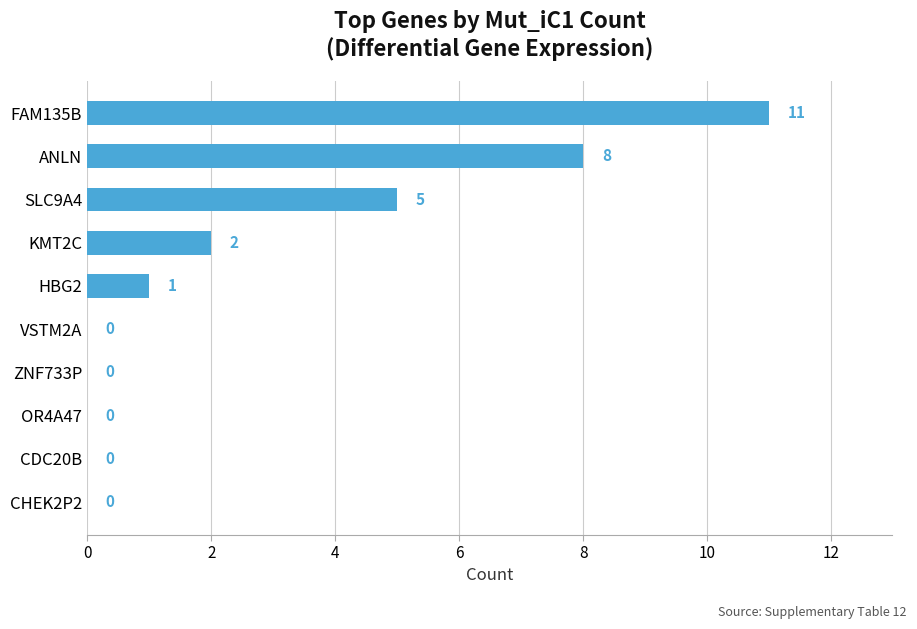

At which label is the value closest to 5?

SLC9A4